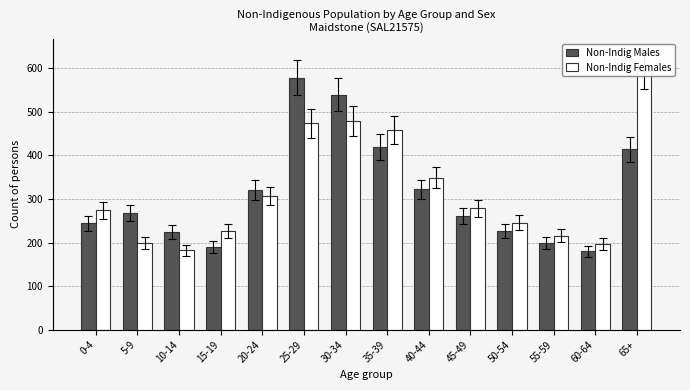

How many bars are there in each group?

2